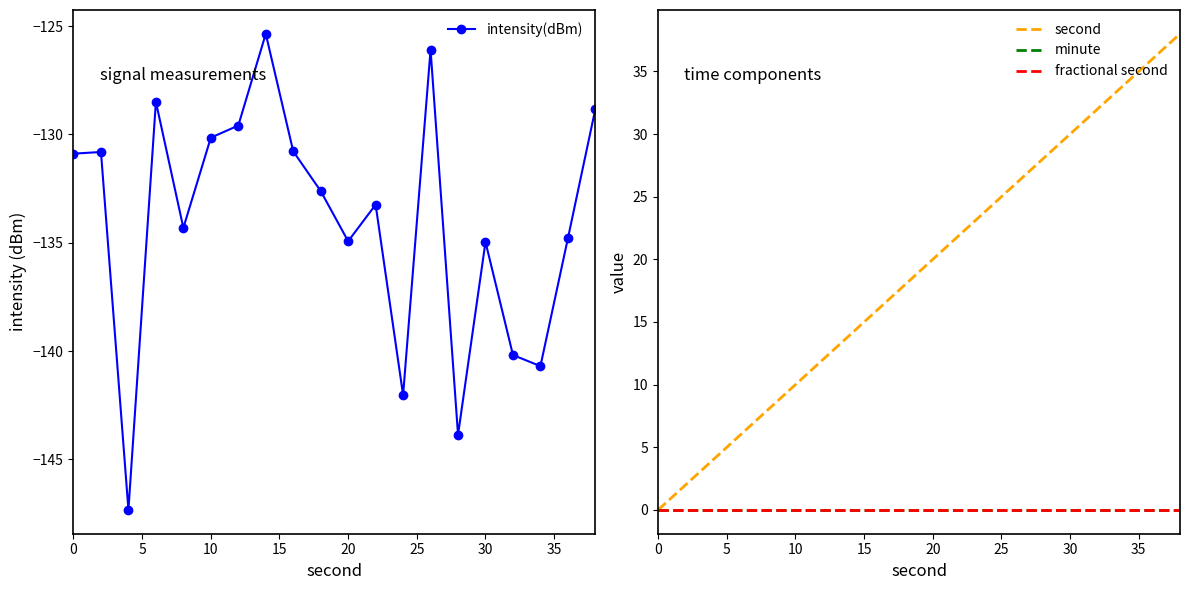

Which series has the largest total across all categories?

second